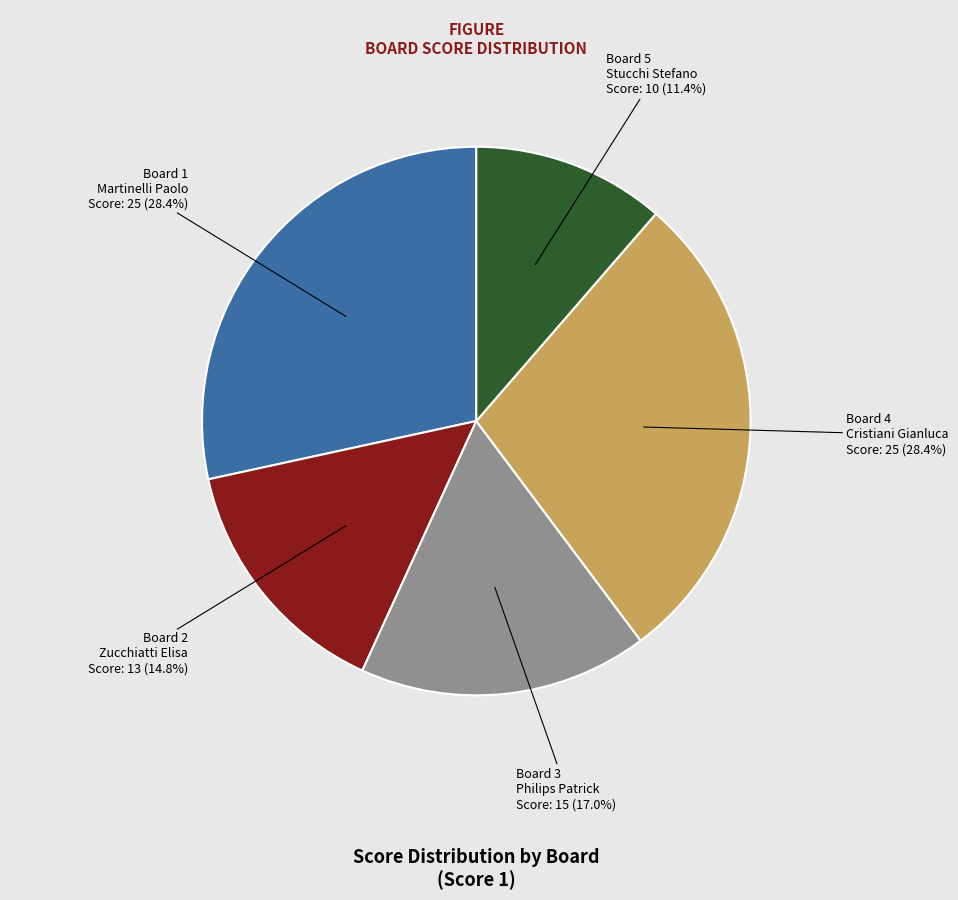

Is there any slice that represents more than half of the pie?

No